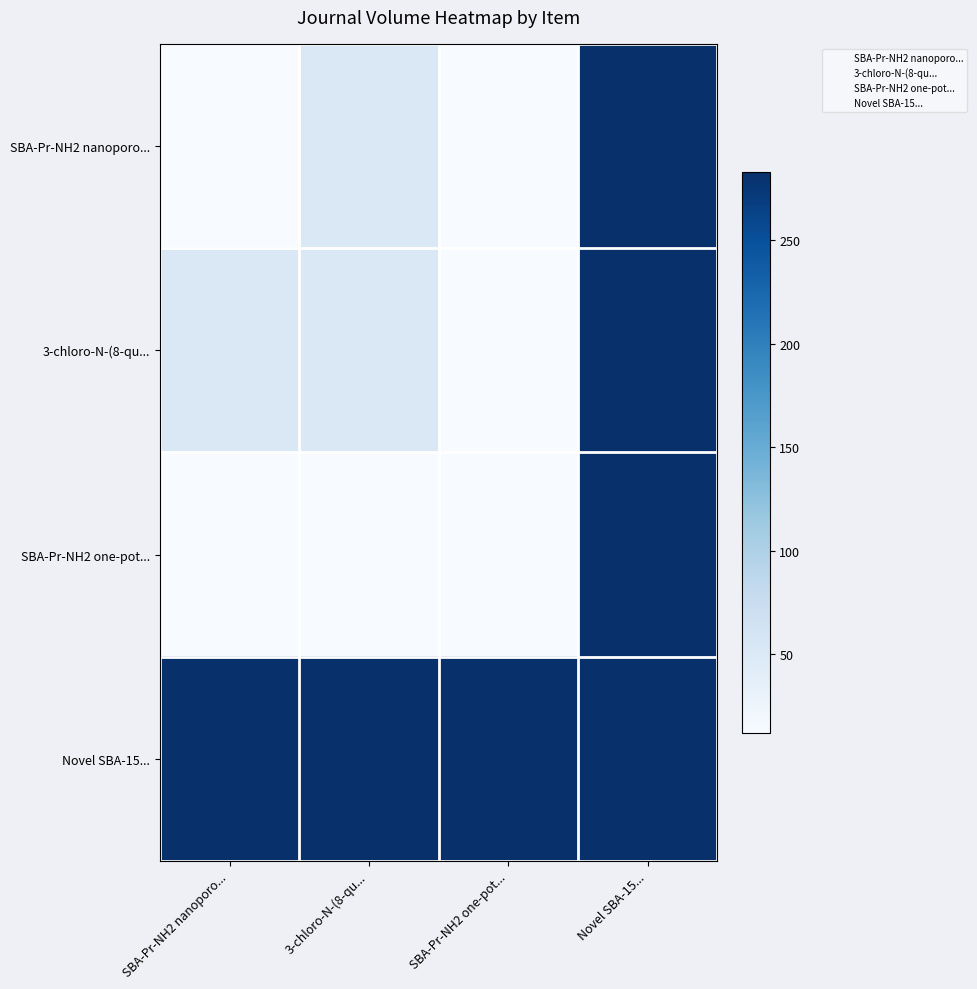

What is the greatest value displayed?

283